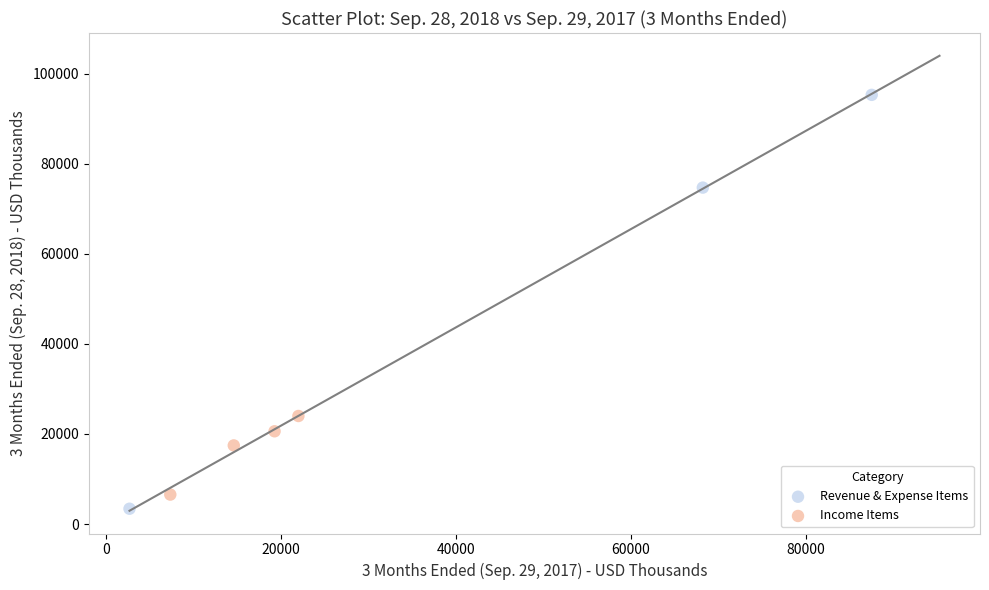

Which series has the widest spread of Y values?

Revenue & Expense Items